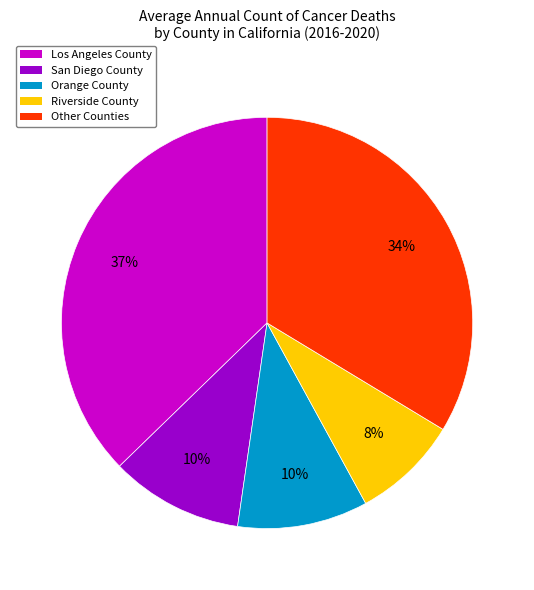

To the nearest percent, what is the difference between the largest and smallest slice percentages?

29%